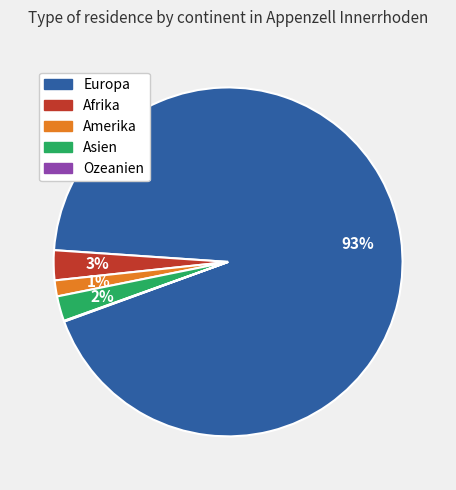

Is it true that Europa is 93% of the pie?

True